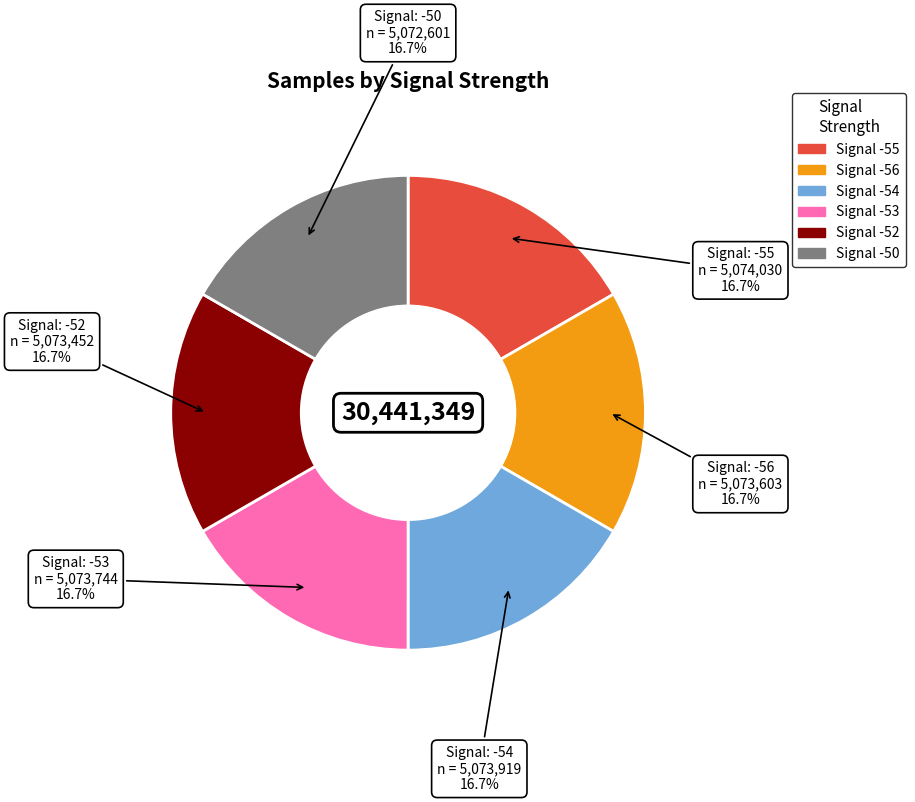

To the nearest percent, what is the average slice percentage?

17%